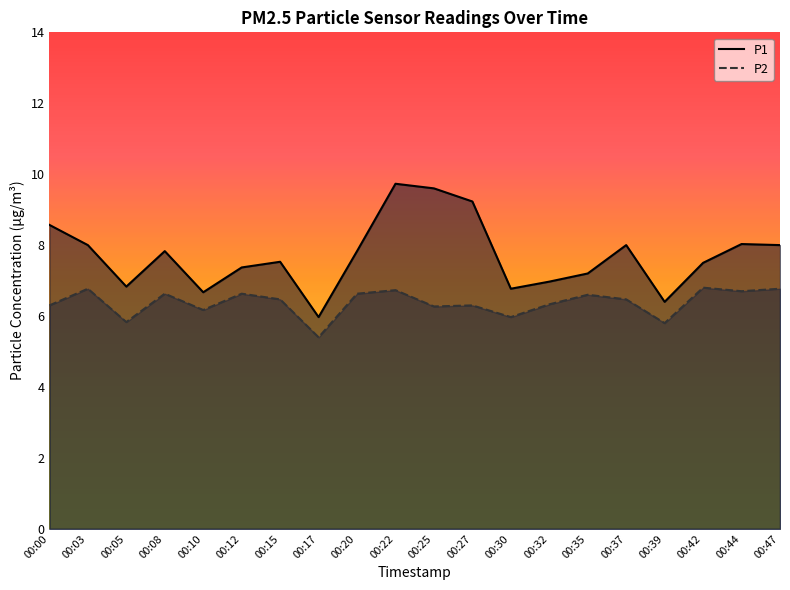

True or false: P2 has a value of 6.6 at 00:08.

True